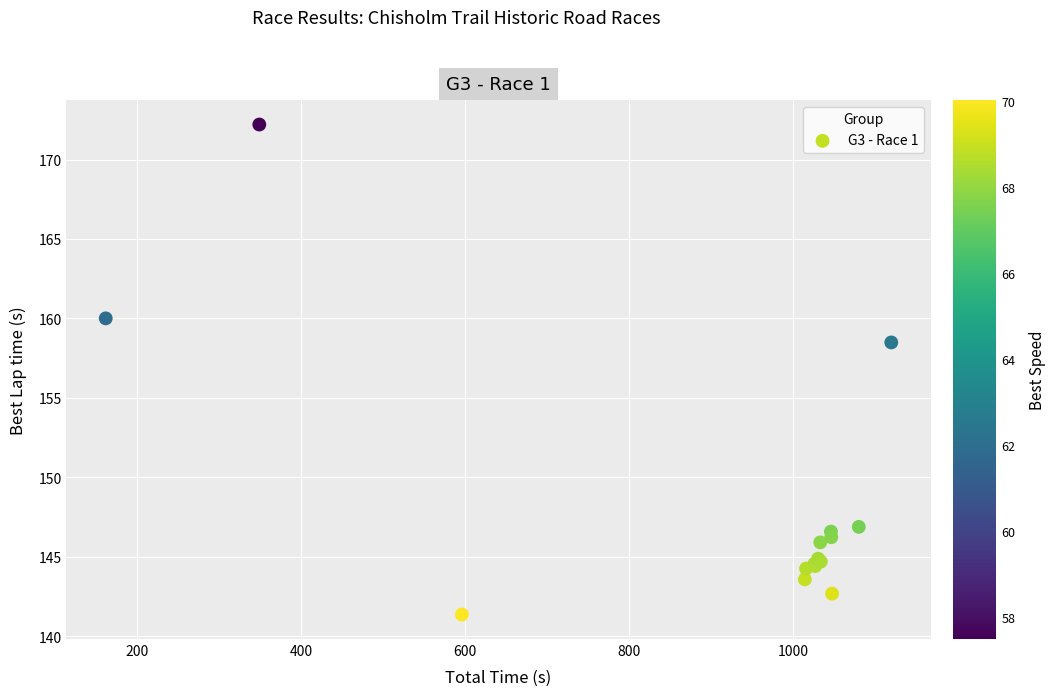

What Y value in the scatter plot is closest to 156?

158.5